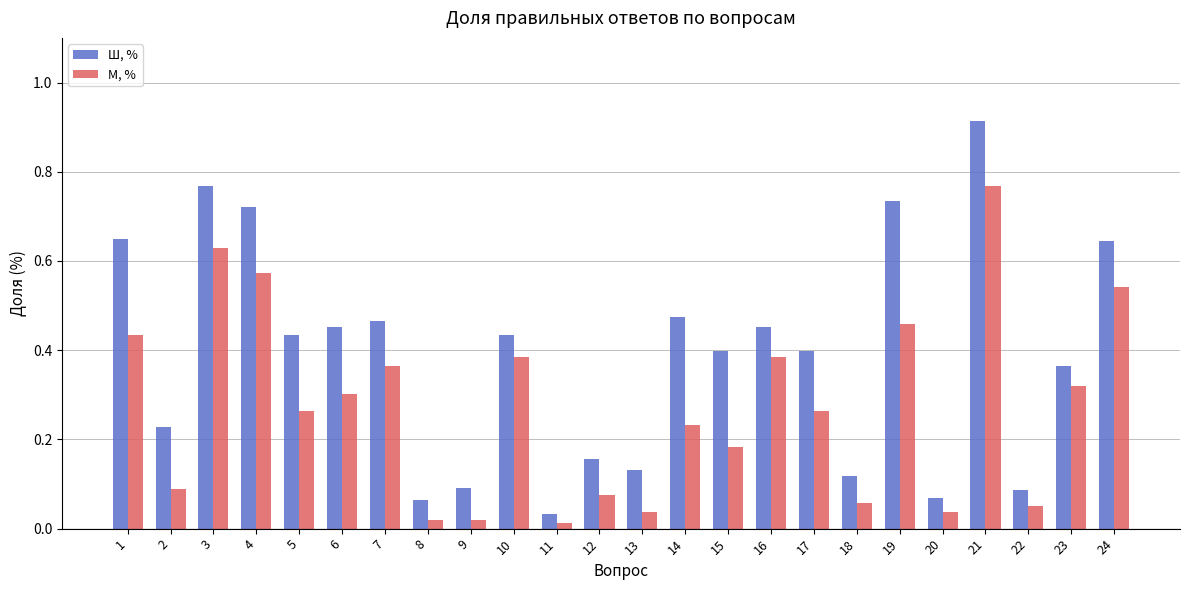

True or false: Ш, % has a value of 0.1 at 9.

True